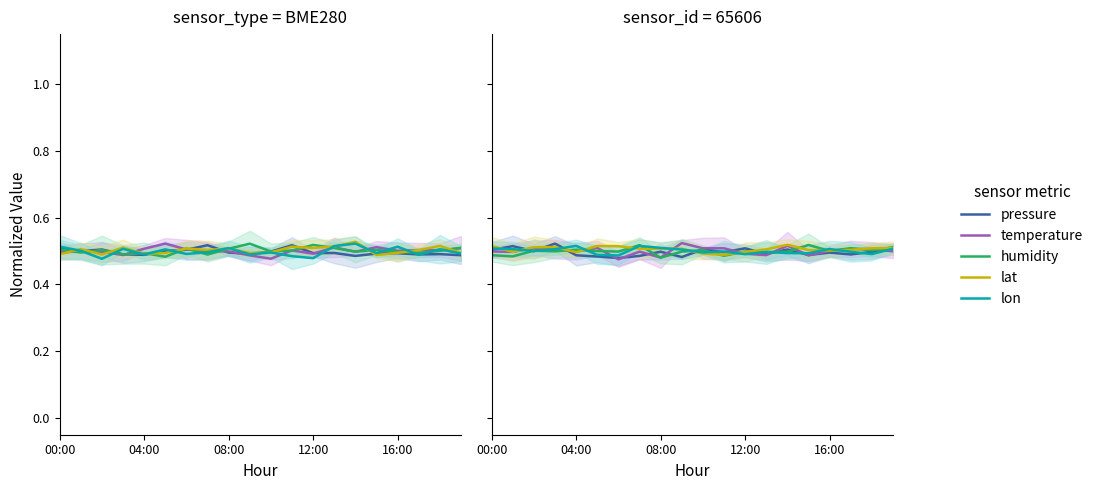

What are all the series names shown in the legend?

pressure, temperature, humidity, lat, lon